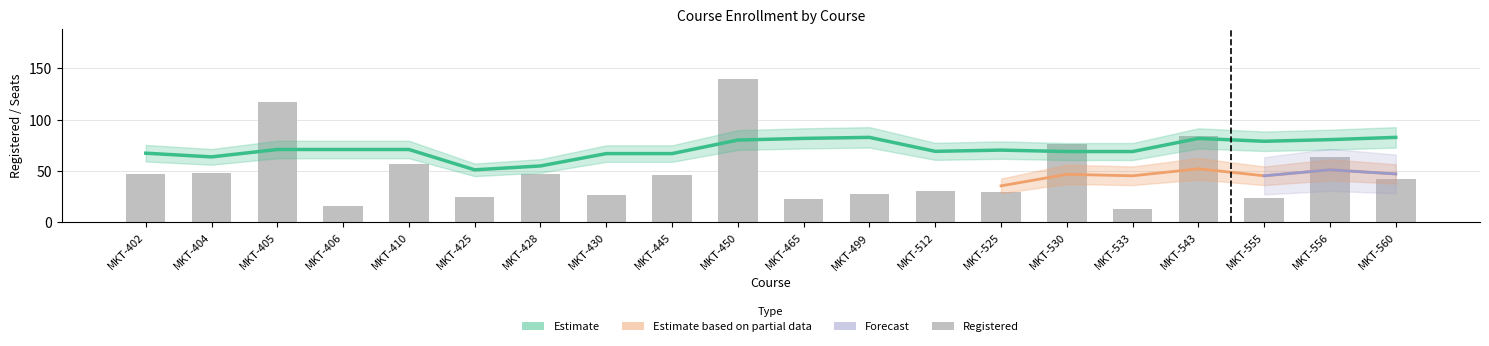

Where does the data first go above 46?

MKT-402